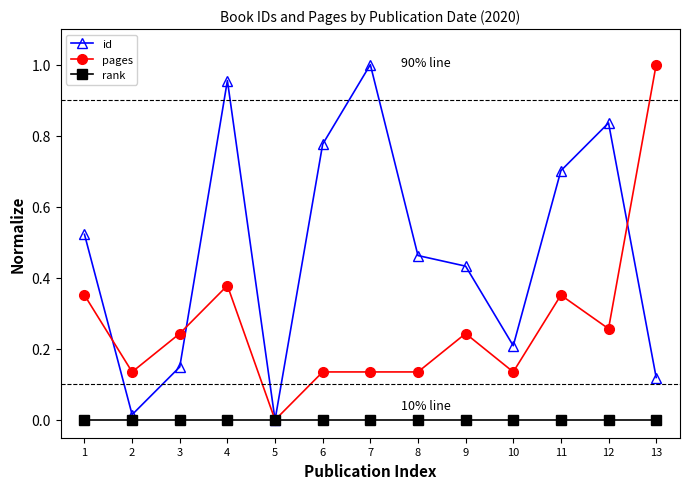

Where is the first local maximum for id?

4